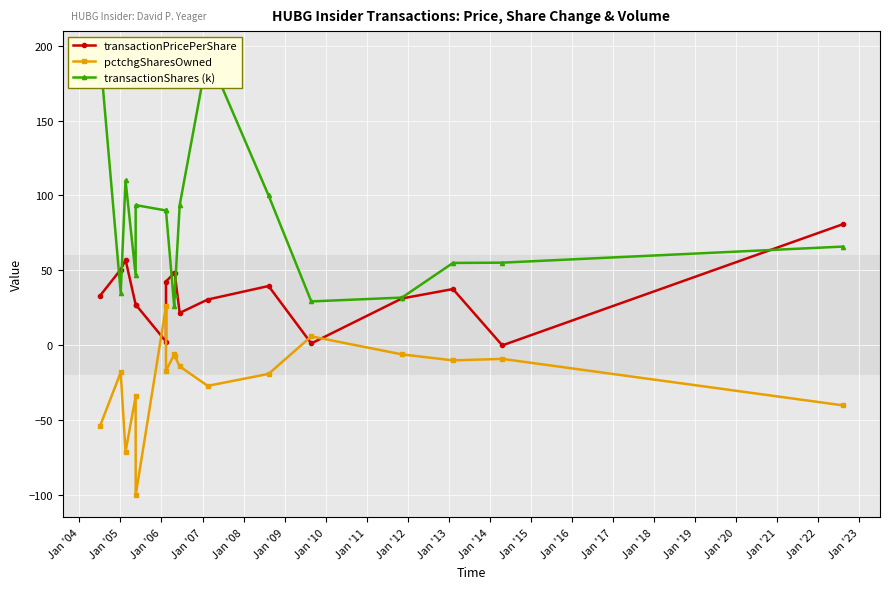

True or false: transactionShares (k) and pctchgSharesOwned cross at least once.

False